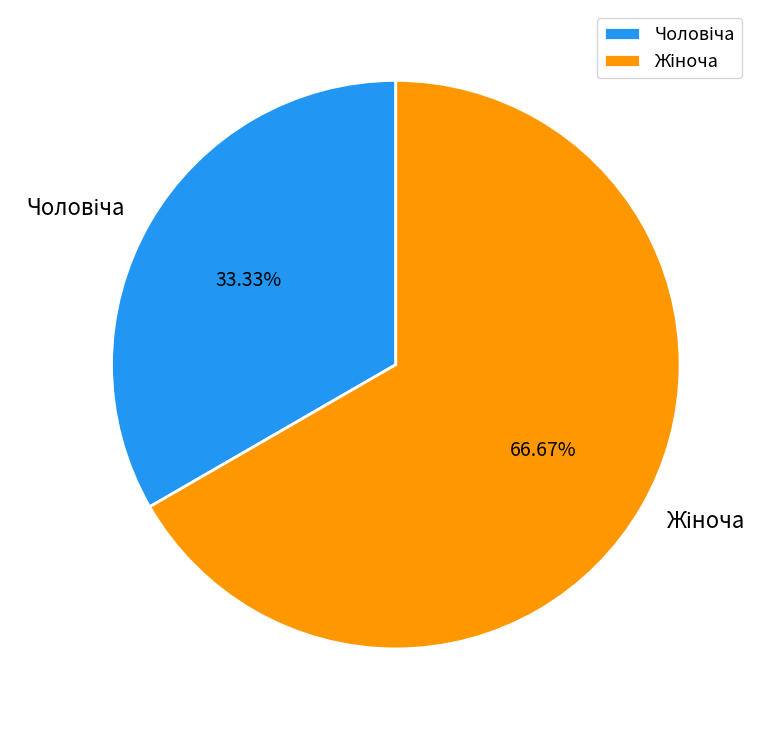

Is there a majority slice in this chart?

Yes